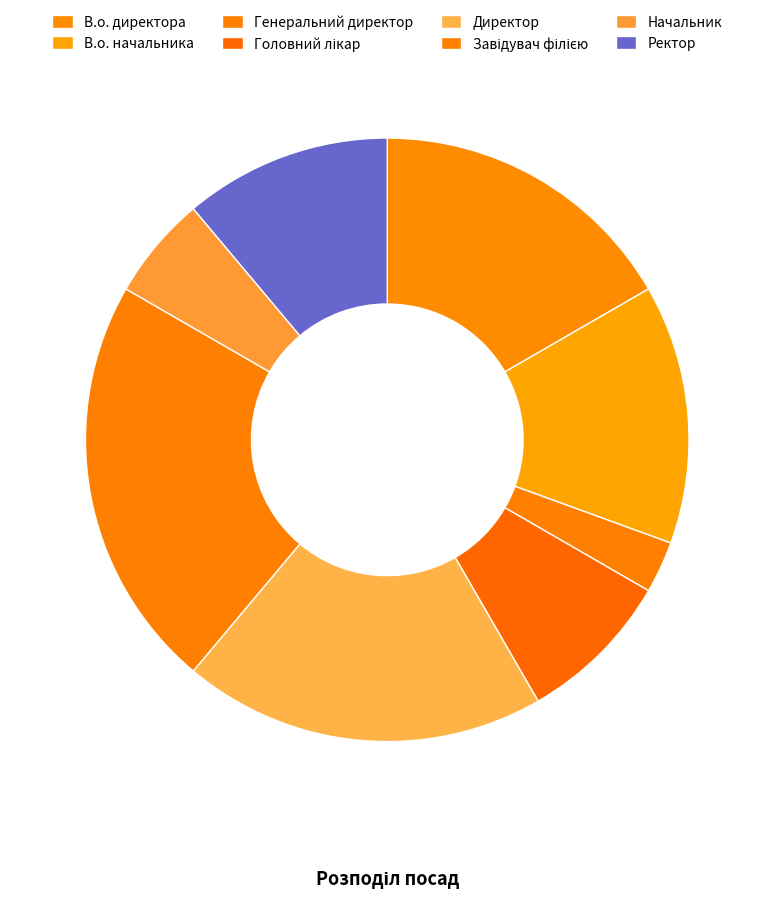

To the nearest percent, what portion does В.о. директора represent?

17%